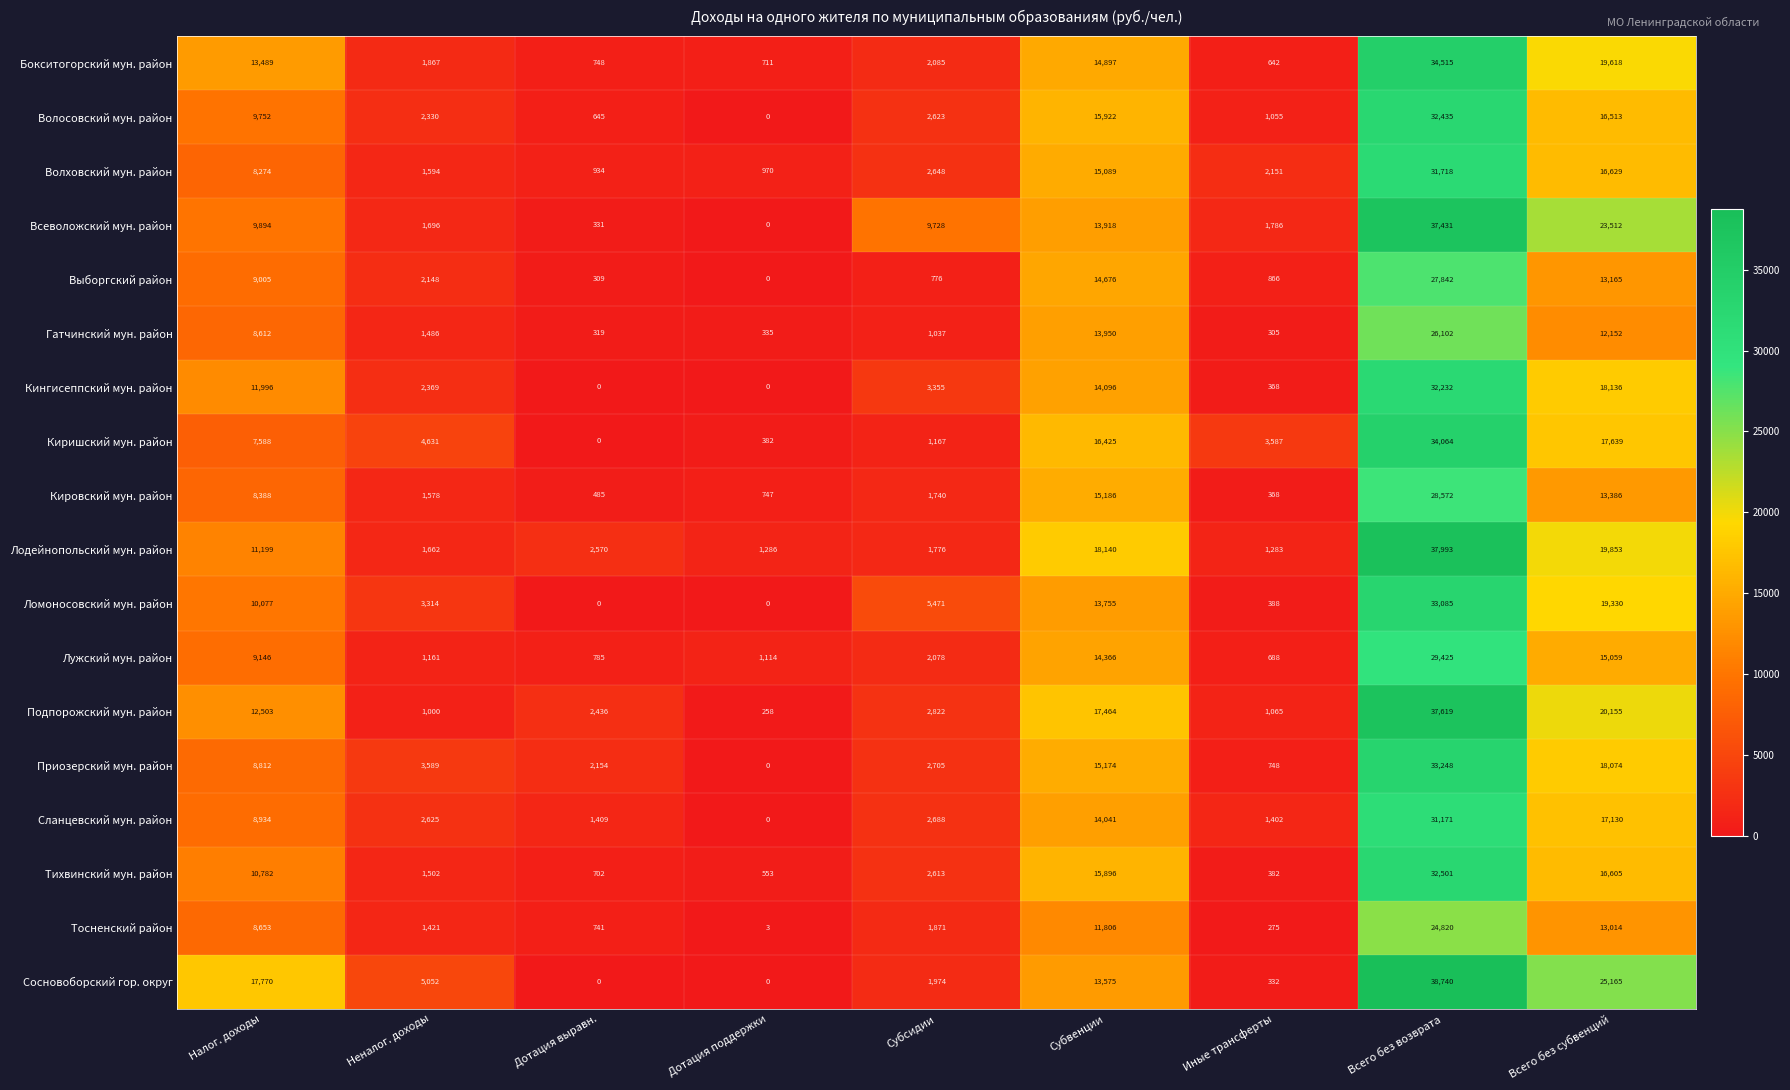

Rank the series by their maximum value, from lowest to highest.

Тосненский район, Гатчинский мун. район, Выборгский район, Кировский мун. район, Лужский мун. район, Сланцевский мун. район, Волховский мун. район, Кингисеппский мун. район, Волосовский мун. район, Тихвинский мун. район, Ломоносовский мун. район, Приозерский мун. район, Киришский мун. район, Бокситогорский мун. район, Всеволожский мун. район, Подпорожский мун. район, Лодейнопольский мун. район, Сосновоборский гор. округ